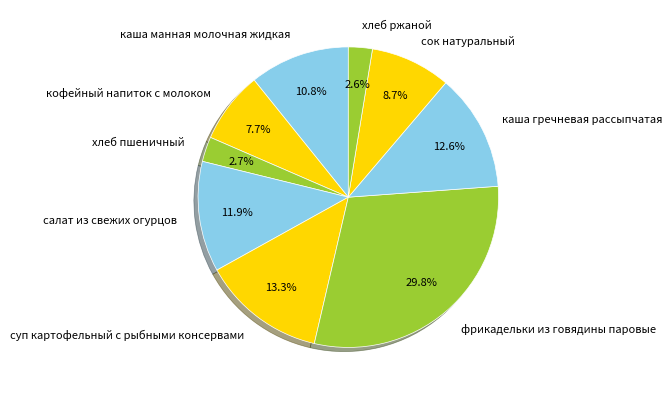

What is the ratio of the value at сок натуральный to the value at каша гречневая рассыпчатая?

0.7